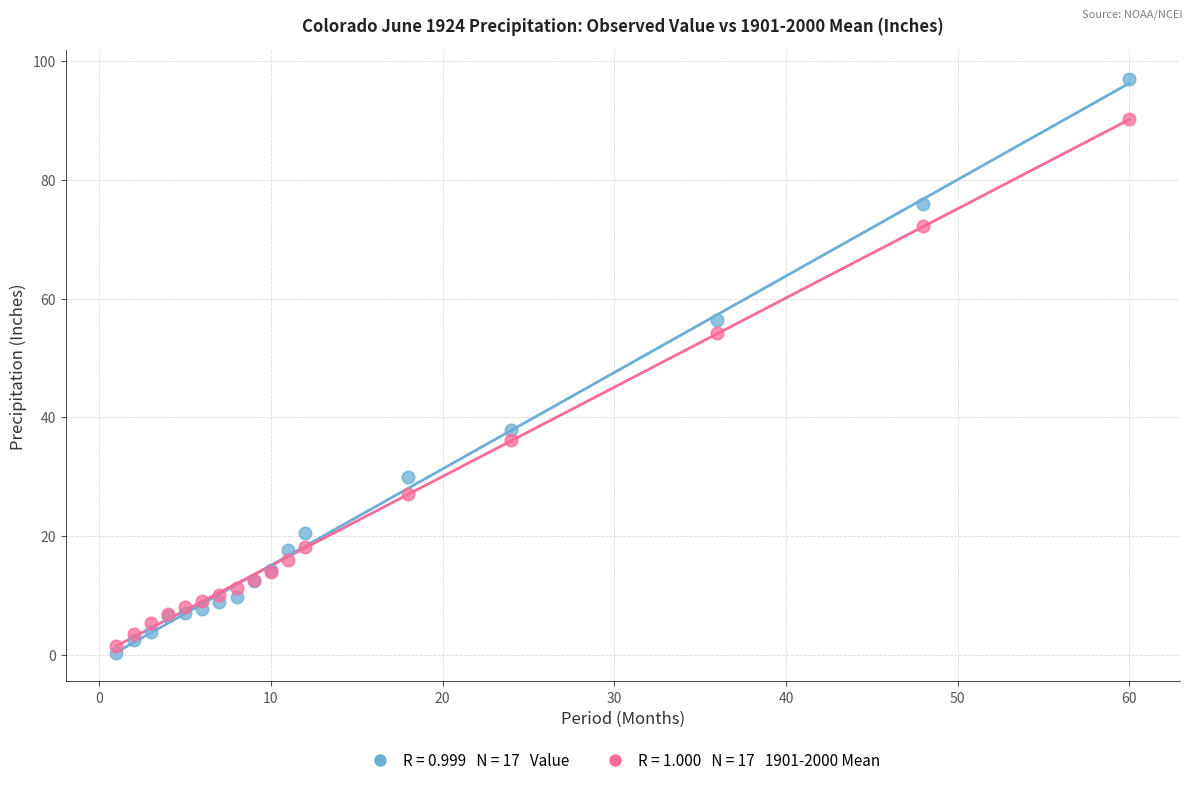

Across all series, what Y value is closest to 48?

54.2